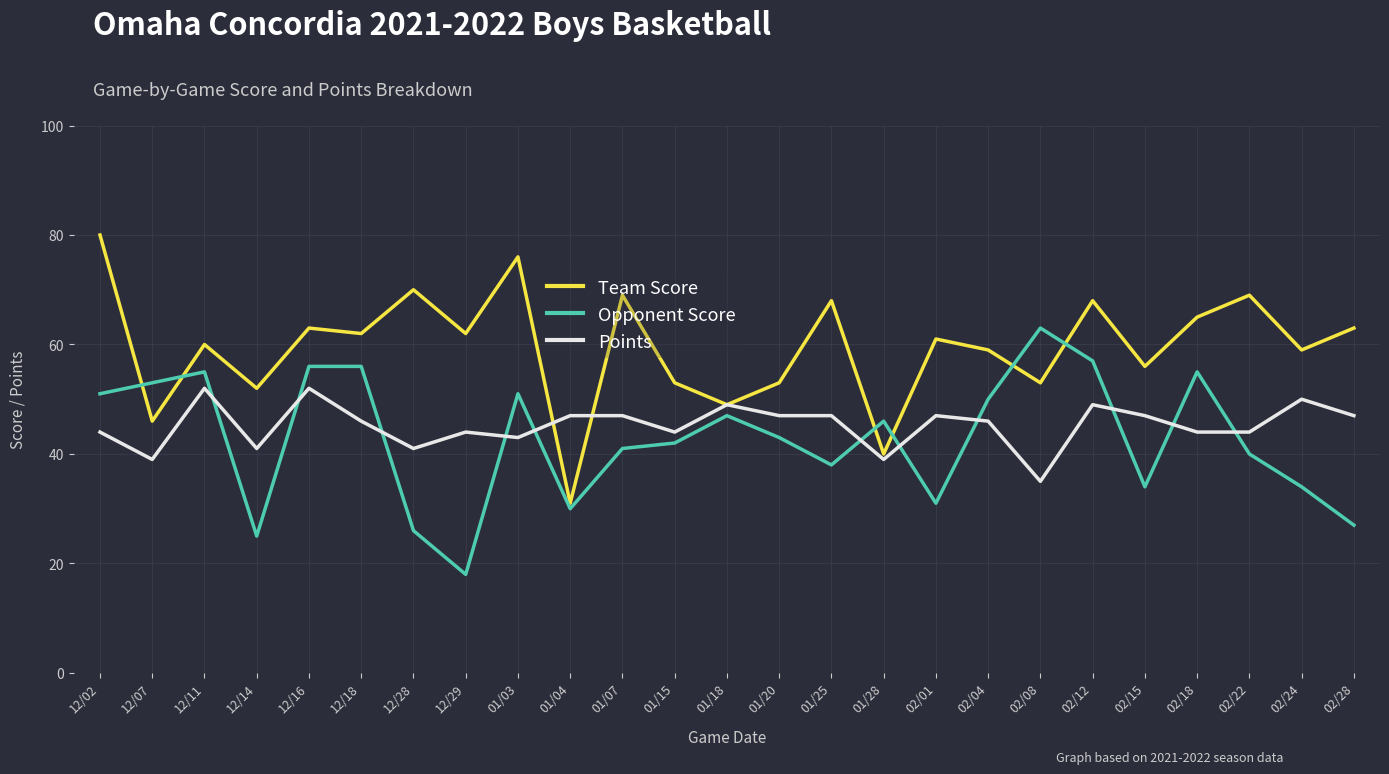

Reading left to right, transcribe all the data shown in this chart.

Team Score: 80	46	60	52	63	62	70	62	76	31	69	53	49	53	68	40	61	59	53	68	56	65	69	59	63
Opponent Score: 51	53	55	25	56	56	26	18	51	30	41	42	47	43	38	46	31	50	63	57	34	55	40	34	27
Points: 44	39	52	41	52	46	41	44	43	47	47	44	49	47	47	39	47	46	35	49	47	44	44	50	47